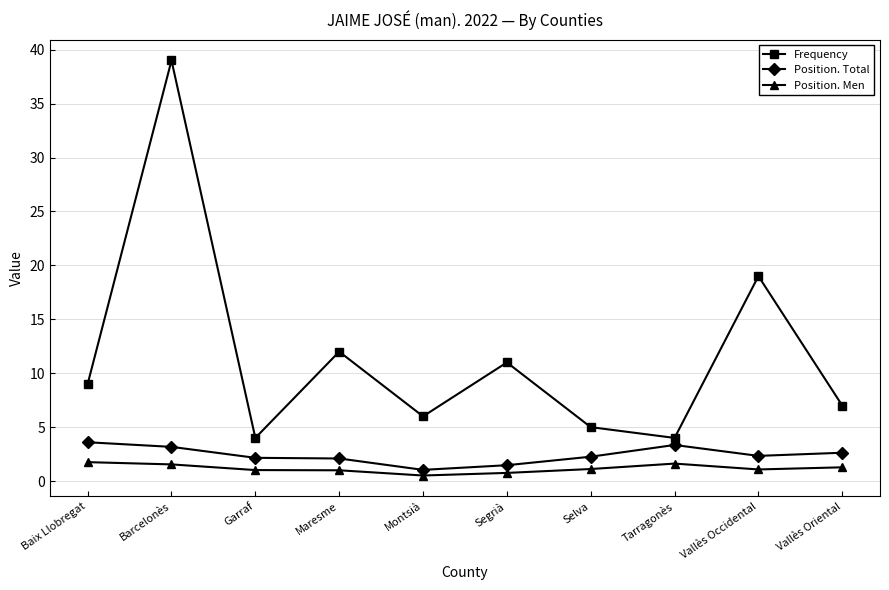

Which series has the widest spread of values?

Frequency